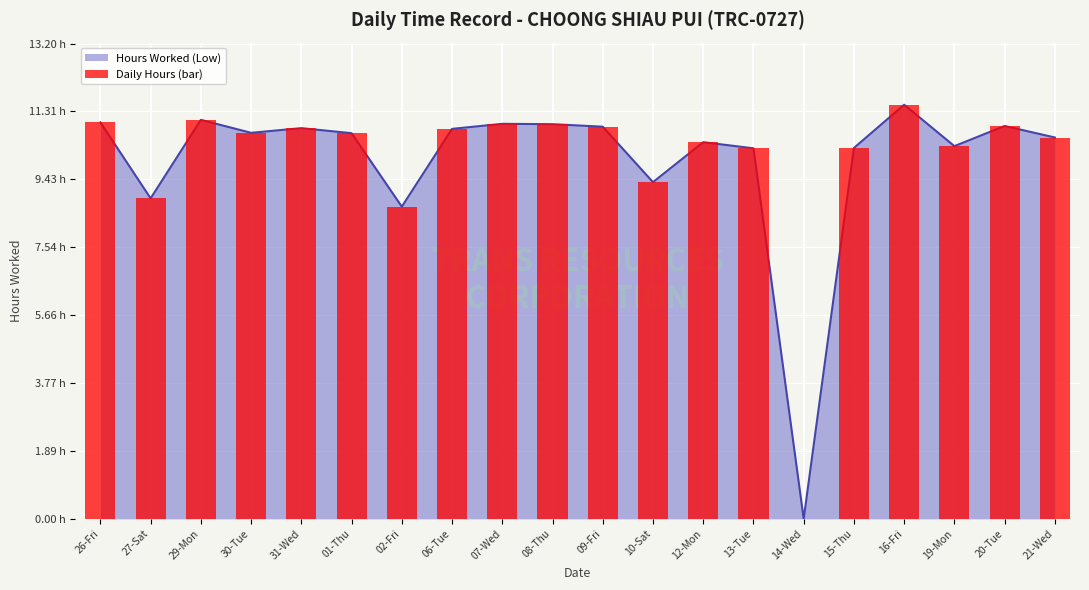

Reading left to right, list all the values displayed in this chart.

11.0	8.9	11.1	10.7	10.8	10.7	8.7	10.8	11.0	11.0	10.9	9.3	10.5	10.3	0.0	10.3	11.5	10.3	10.9	10.6